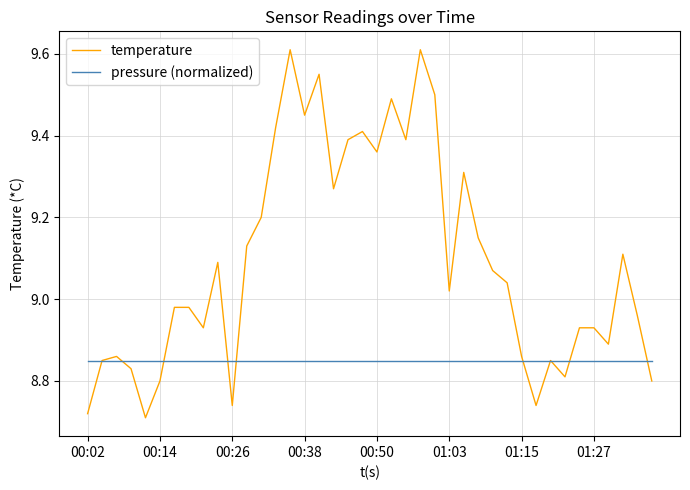

Which series has the widest spread of values?

temperature